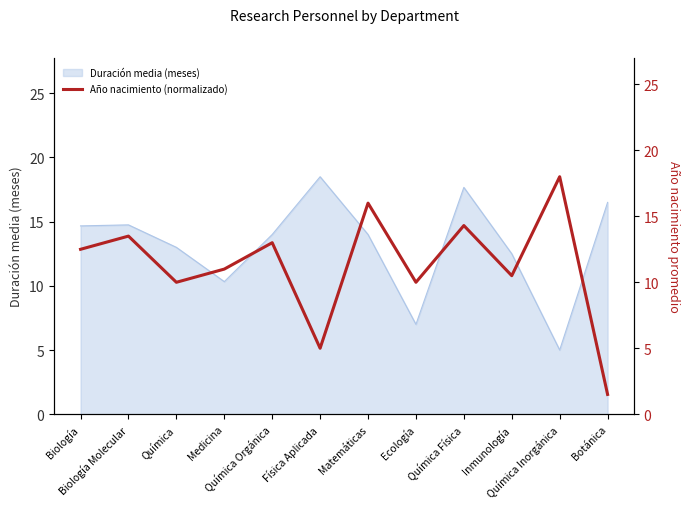

What is the minimum value shown in the chart?

1.5